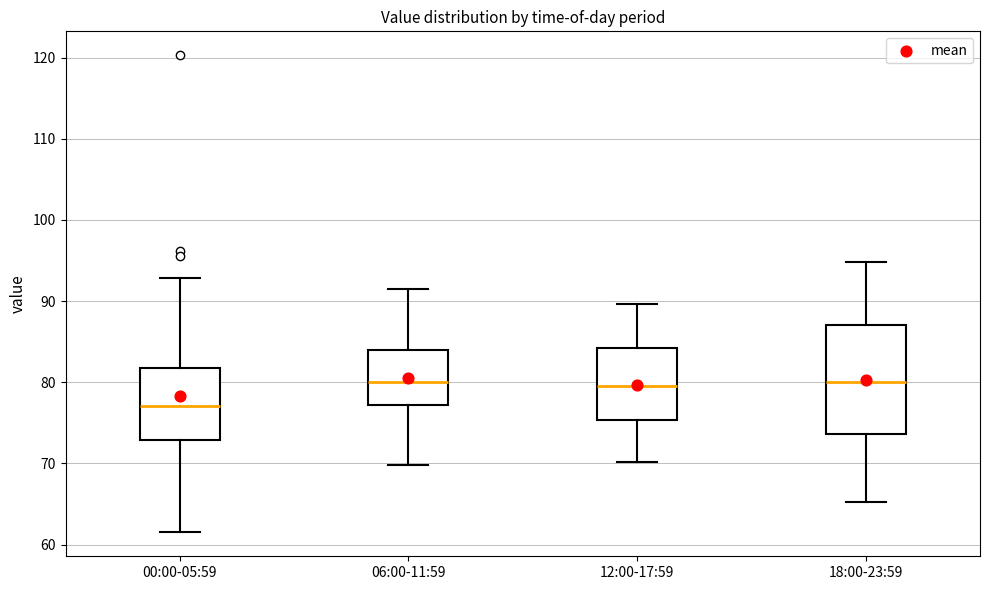

Reading left to right, read every box against the y-axis: the position of its median line, the range the box covers, and the ends of its whiskers. The values are not printed on the chart, so give them approximately, as read against the axis.

00:00-05:59: median 77, box 73 to 82, whiskers 62 to 93
06:00-11:59: median 80, box 77 to 84, whiskers 70 to 92
12:00-17:59: median 80, box 75 to 84, whiskers 70 to 90
18:00-23:59: median 80, box 74 to 87, whiskers 65 to 95